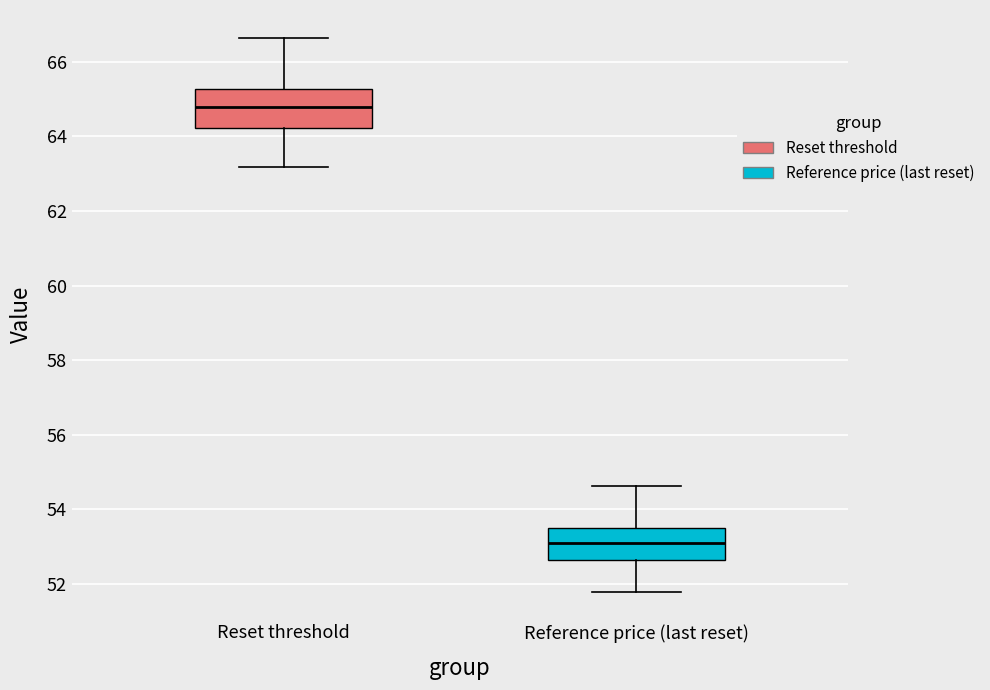

Reading left to right, read every box against the y-axis: the position of its median line, the range the box covers, and the ends of its whiskers. The values are not printed on the chart, so give them approximately, as read against the axis.

Reset threshold: median 64.8, box 64.2 to 65.2, whiskers 63.2 to 66.6
Reference price (last reset): median 53.2, box 52.6 to 53.6, whiskers 51.8 to 54.6